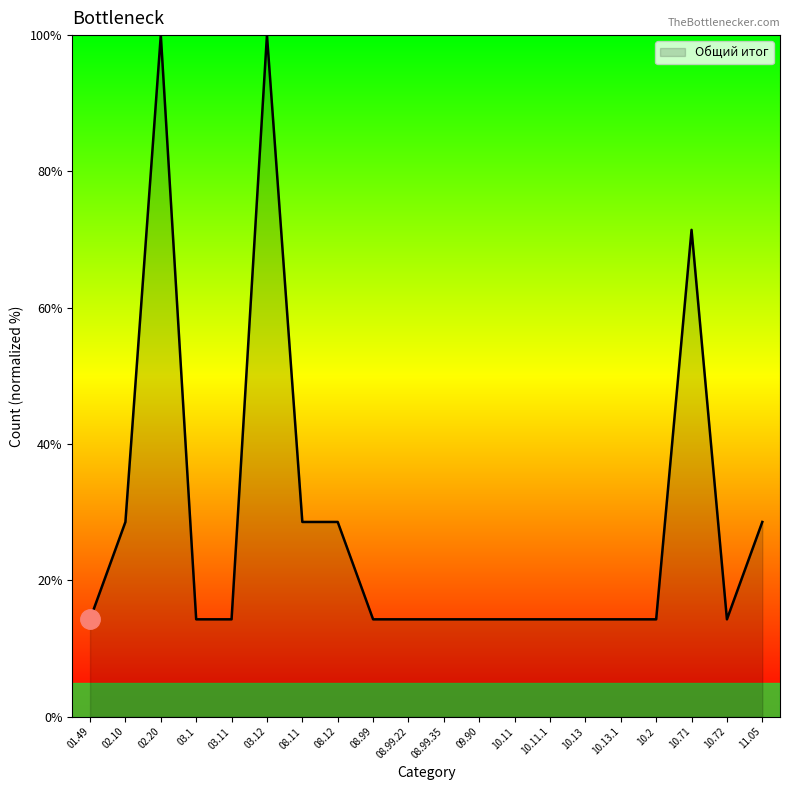

What is the difference between the second highest and second lowest values?

85.7